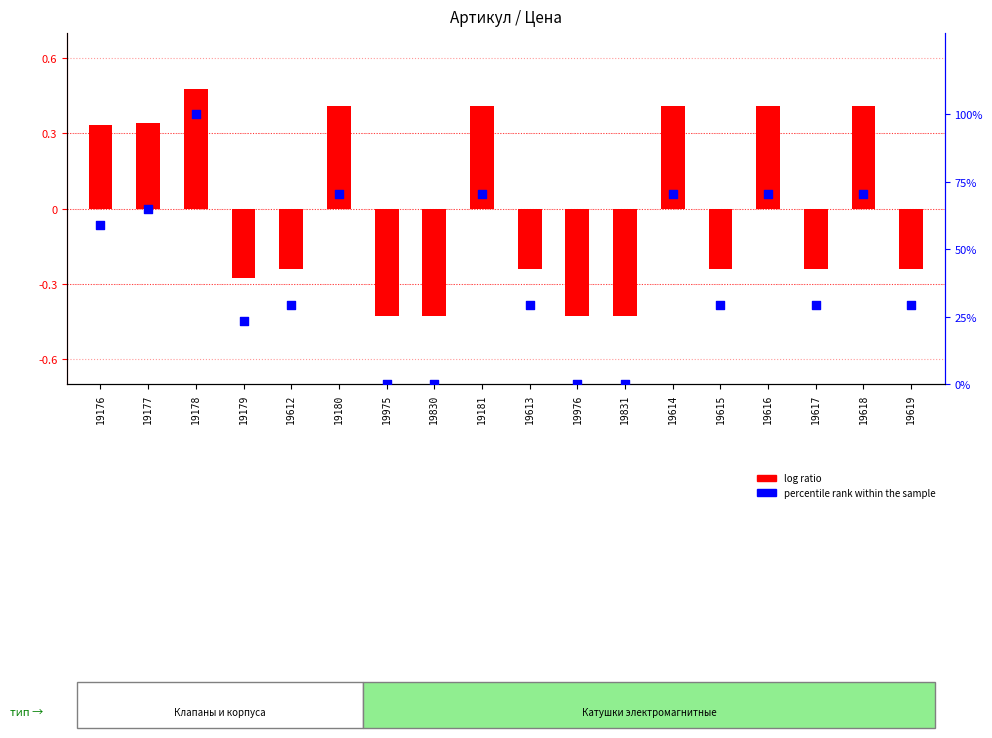

At which category is the sum across all series the highest?

19178